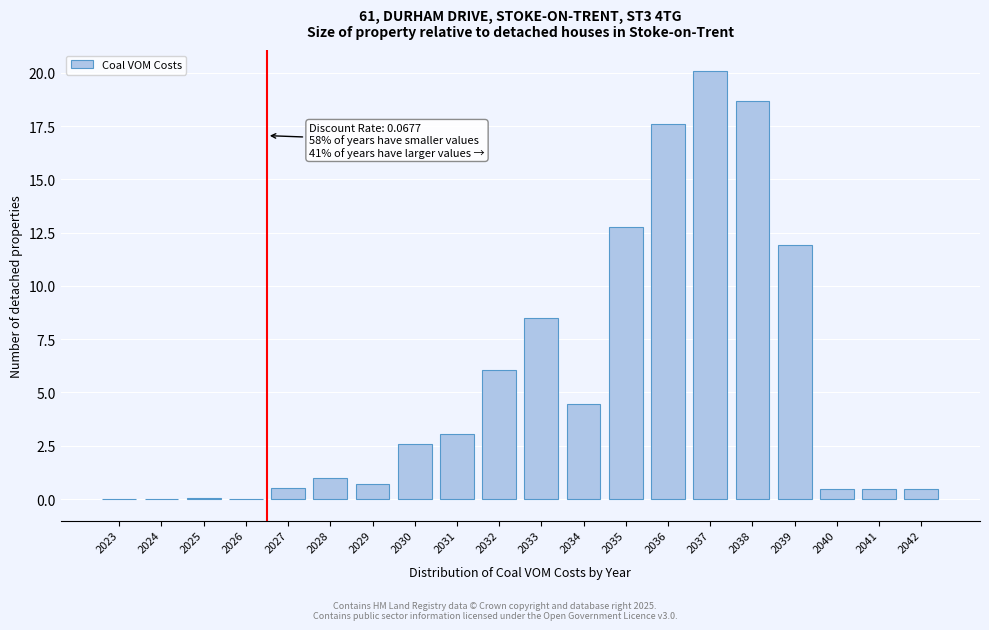

Where does the data first go above 2?

2030